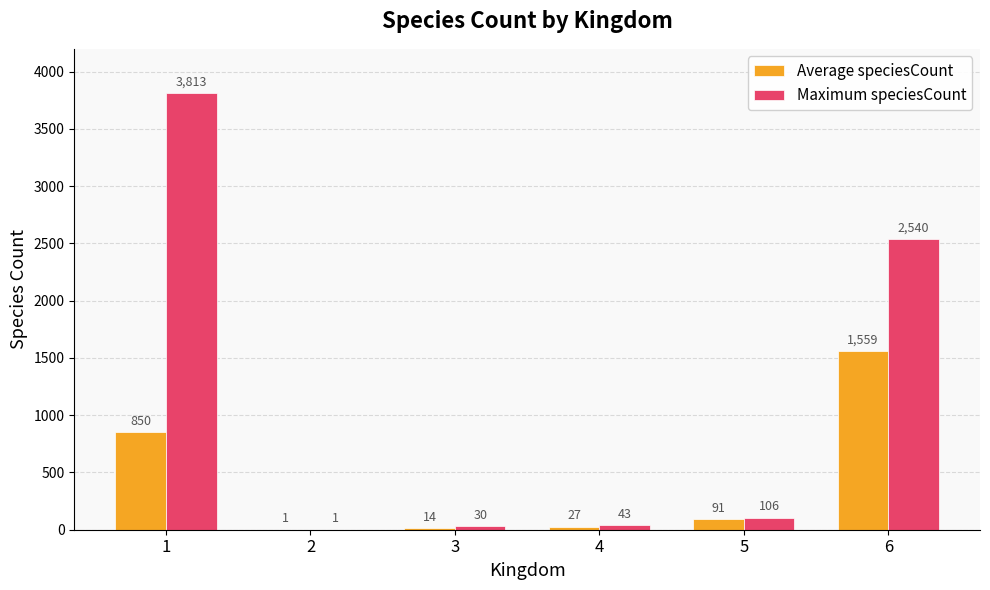

Are the bars horizontal?

No